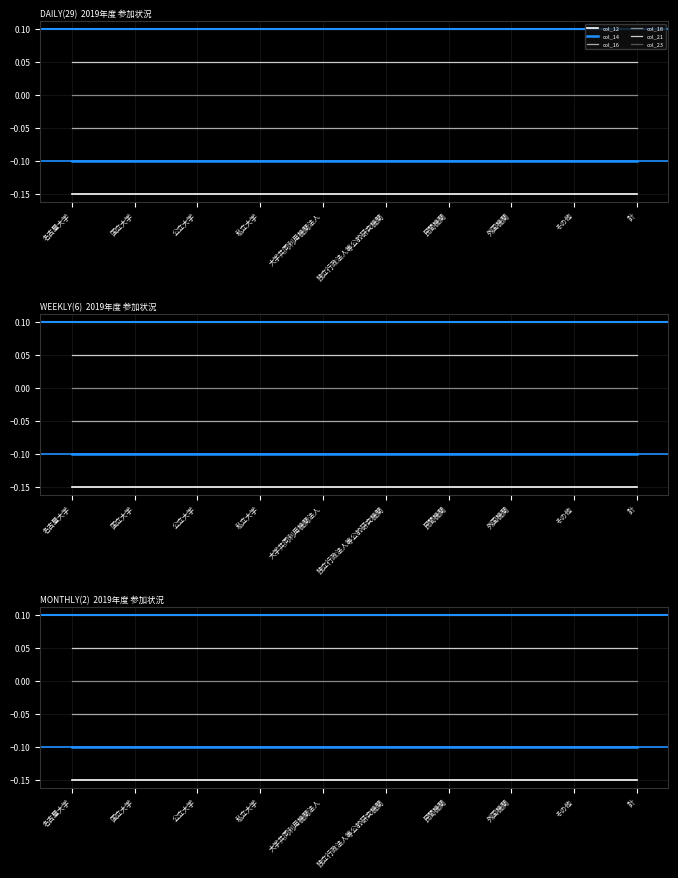

List the labels in order of col_14 value, smallest first.

名古屋大学, 国立大学, 公立大学, 私立大学, 大学共同利用機関法人, 独立行政法人等公的研究機関, 民間機関, 外国機関, その他, 計